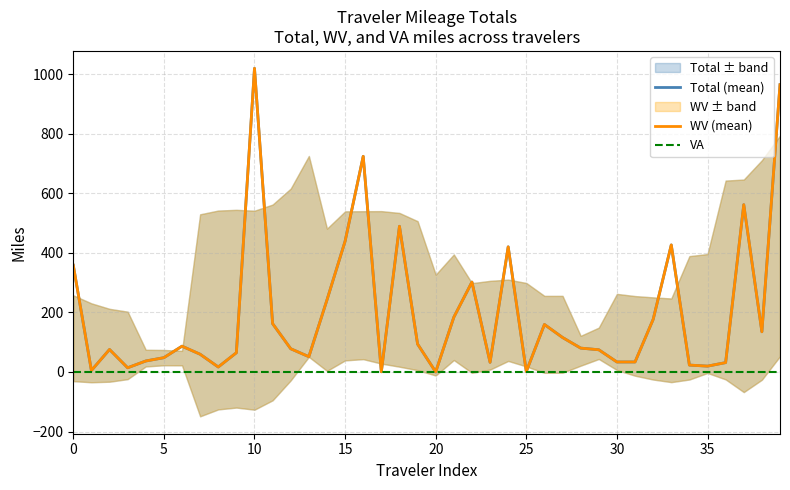

How many lines are shown in the chart?

3